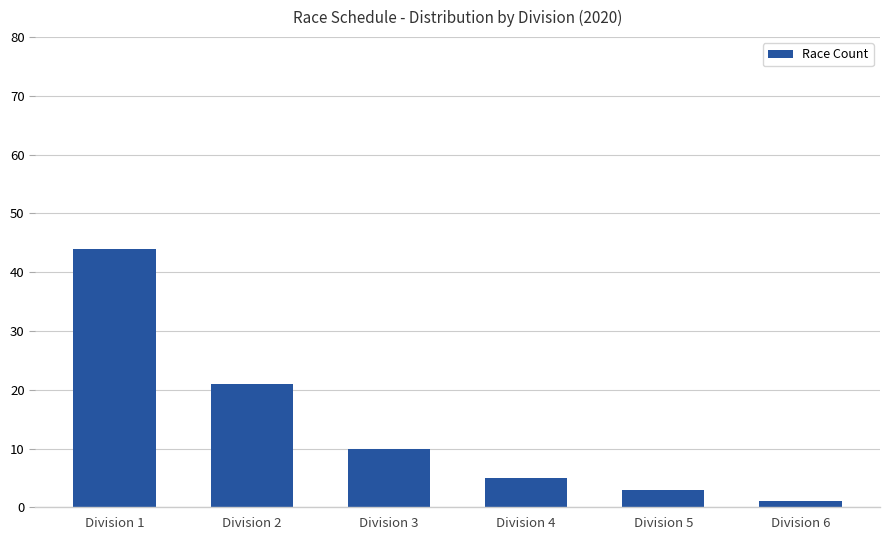

What is the difference between the values at Division 5 and Division 2?

18